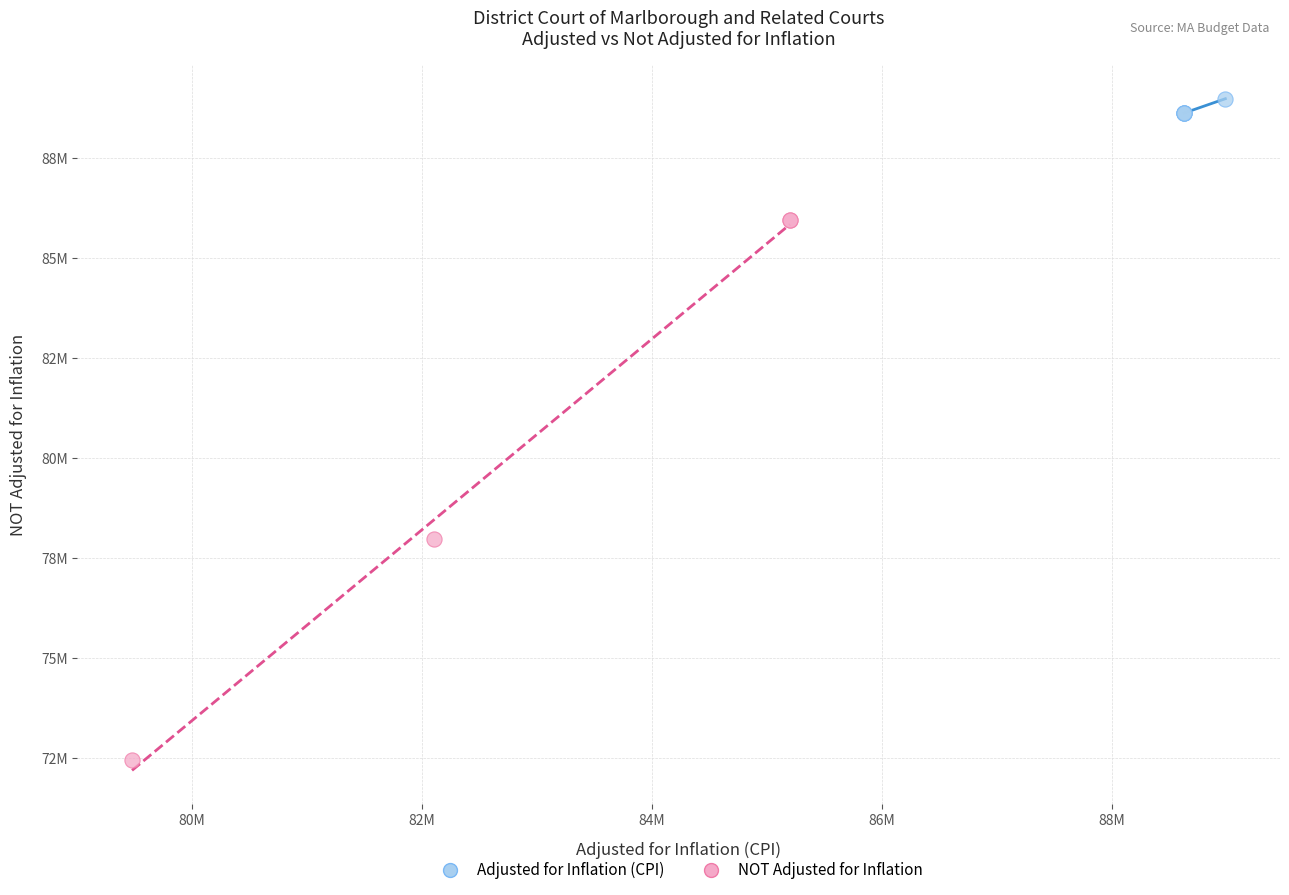

What are all the series names shown in the legend?

Adjusted for Inflation (CPI), NOT Adjusted for Inflation